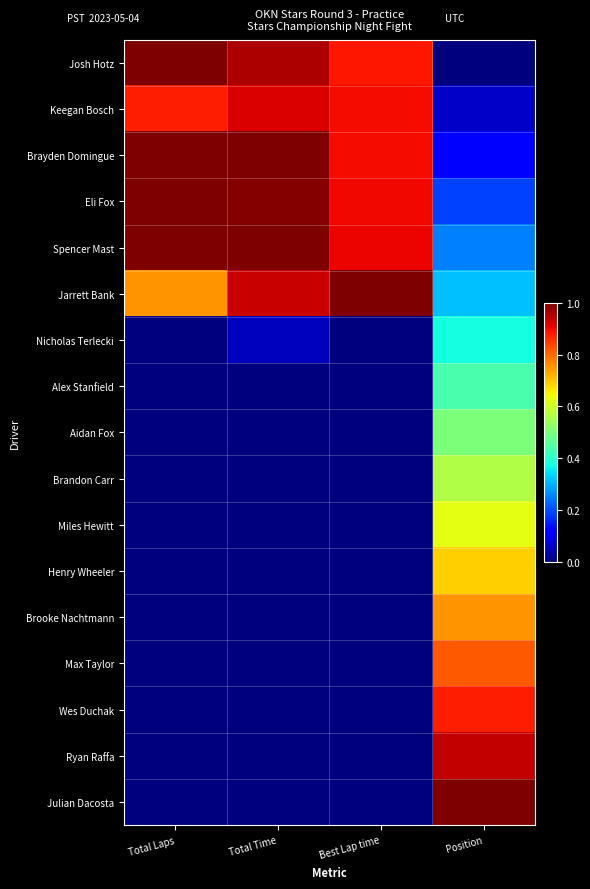

What is the greatest value displayed?

1.0